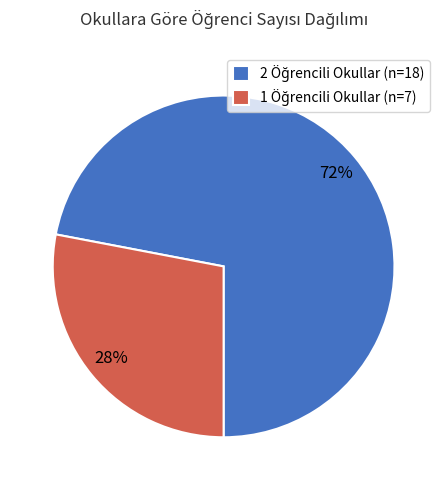

Is there any slice that represents more than half of the pie?

Yes